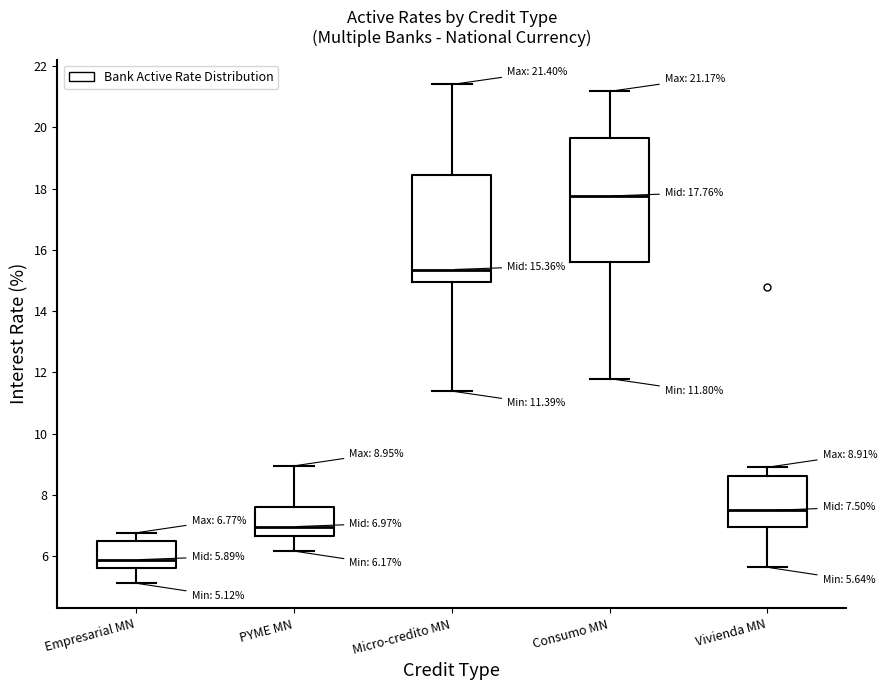

Comparing the boxes themselves (not the whiskers), which one is the tallest?

Consumo MN